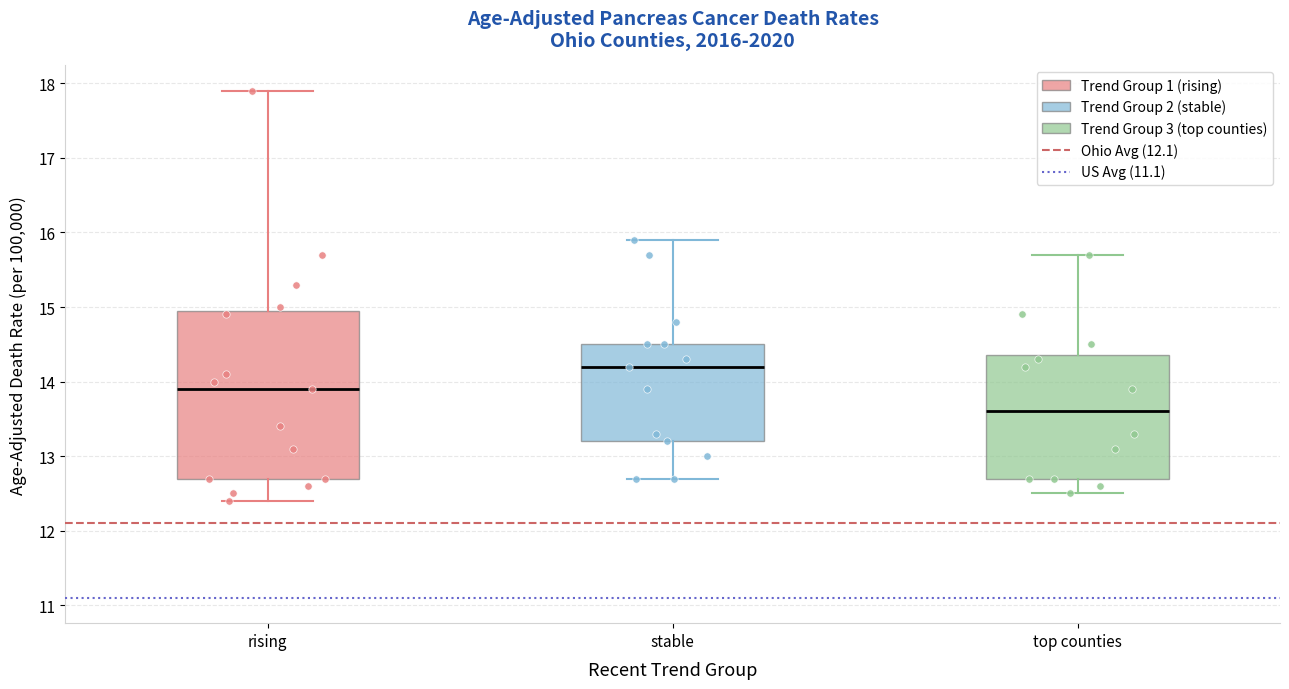

Comparing the boxes themselves (not the whiskers), which one is the tallest?

rising